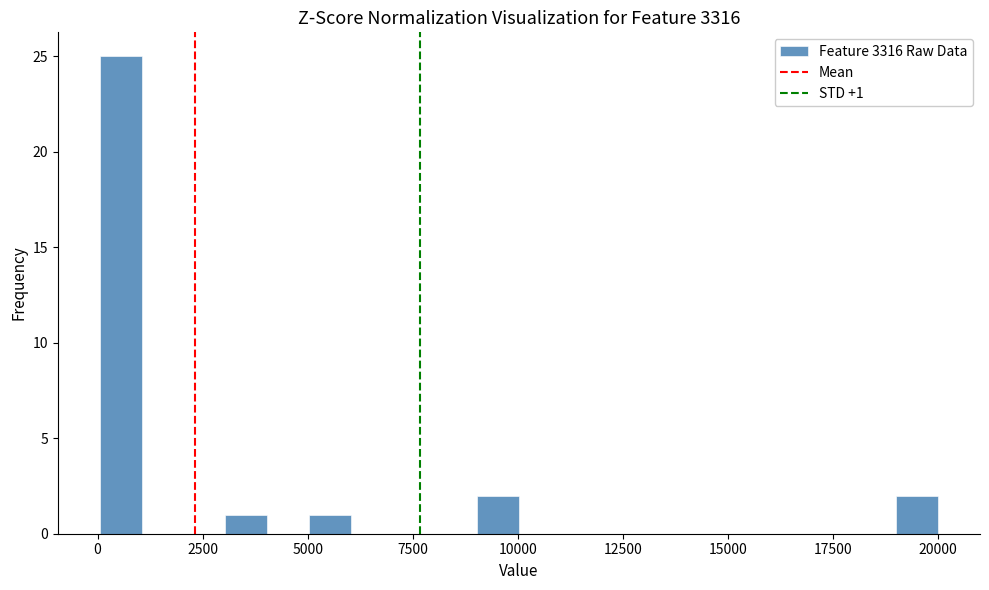

Around what value on the x-axis is the tallest bar? Give the approximate position of its centre, as read against the axis.

500